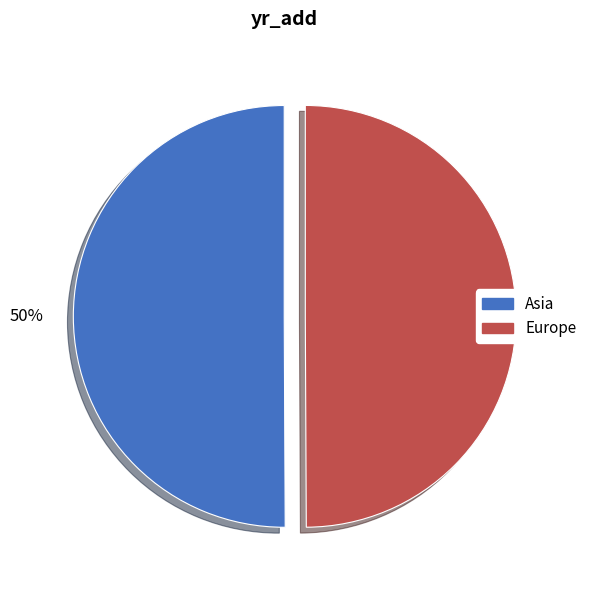

How many segments does this pie chart have?

2